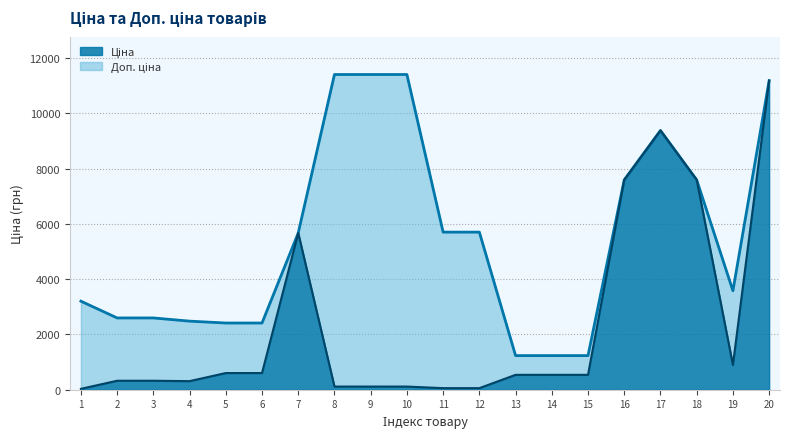

True or false: Доп. ціна and Ціна intersect in this chart.

False